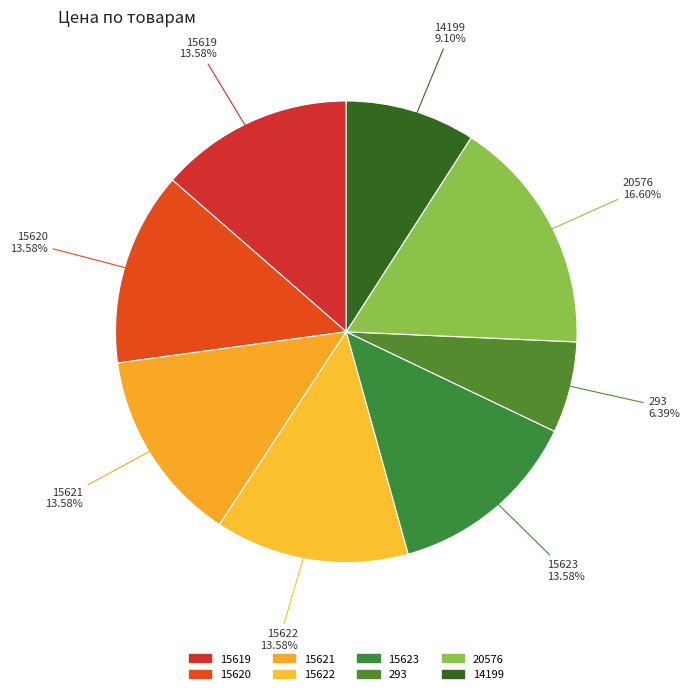

What is the smallest slice in the pie chart?

293